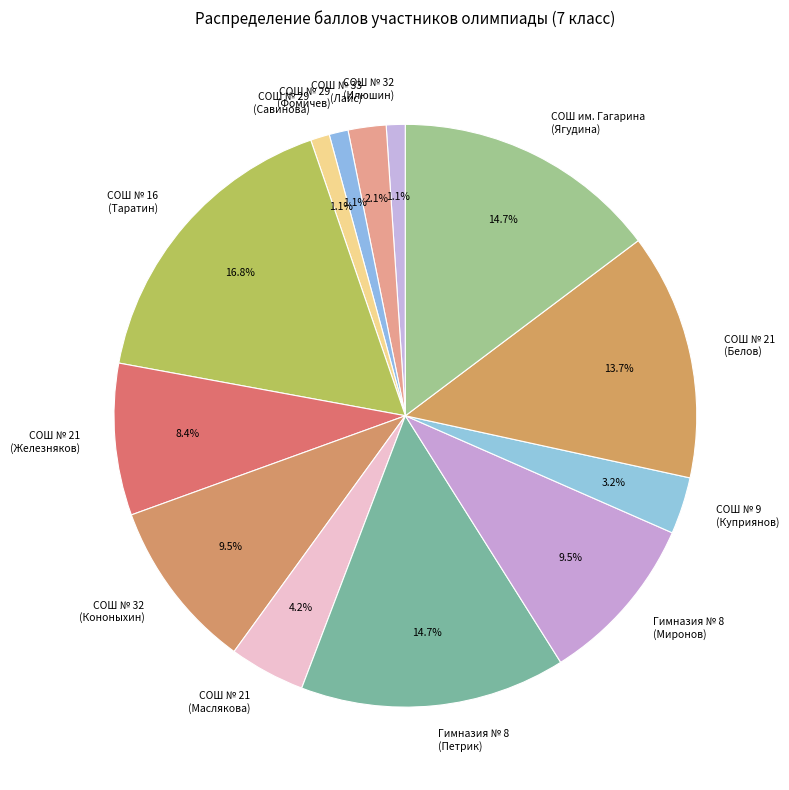

Approximately how many times larger is the value at СОШ № 21 (Маслякова) compared to Гимназия № 8 (Миронов)?

0.4